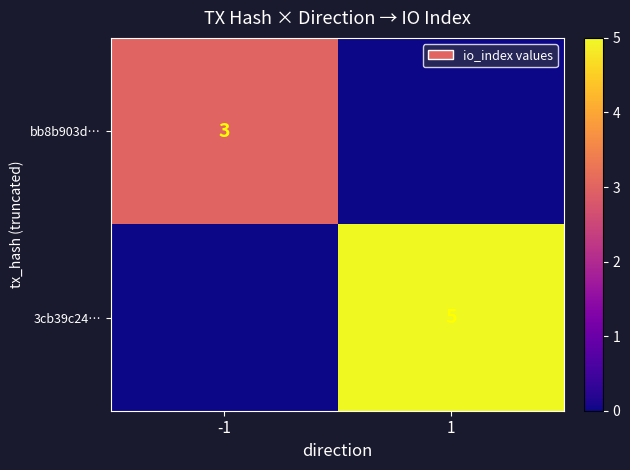

What is the greatest value displayed?

5